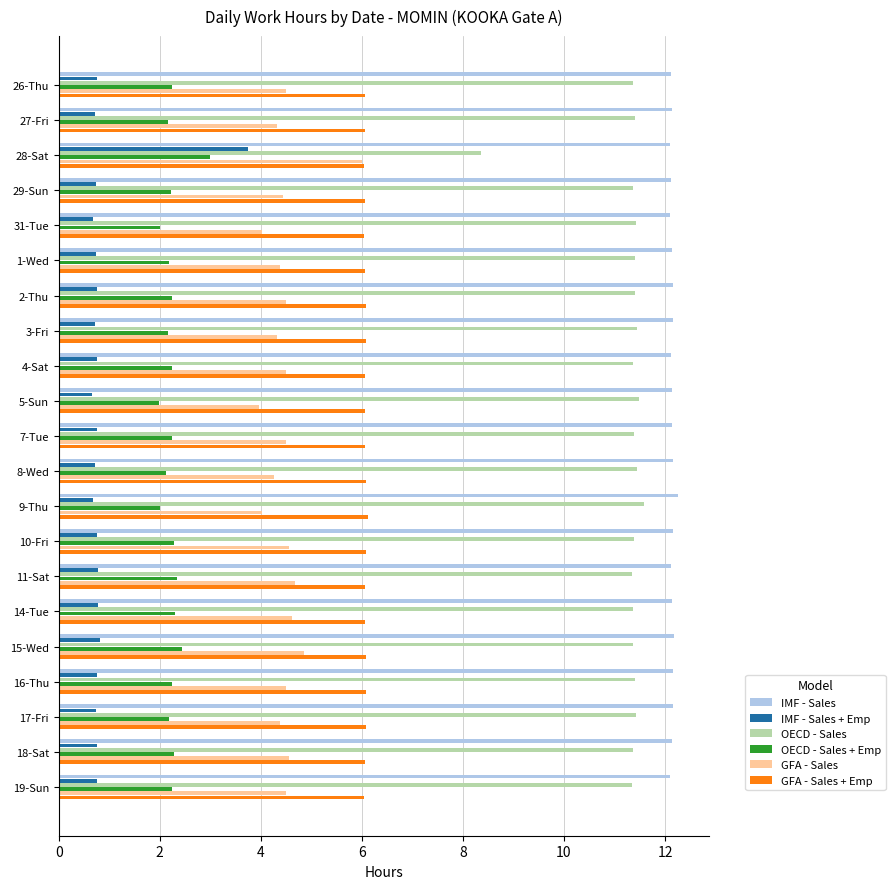

What is the sum of the GFA - Sales values at 3-Fri and 11-Sat?

9.0